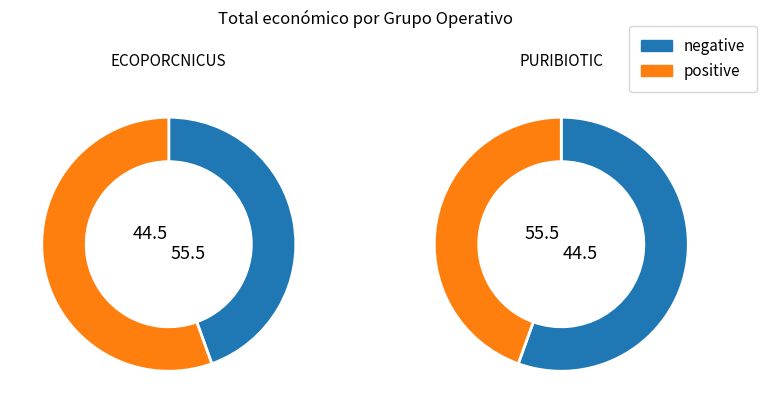

Does any single category account for the majority?

Yes